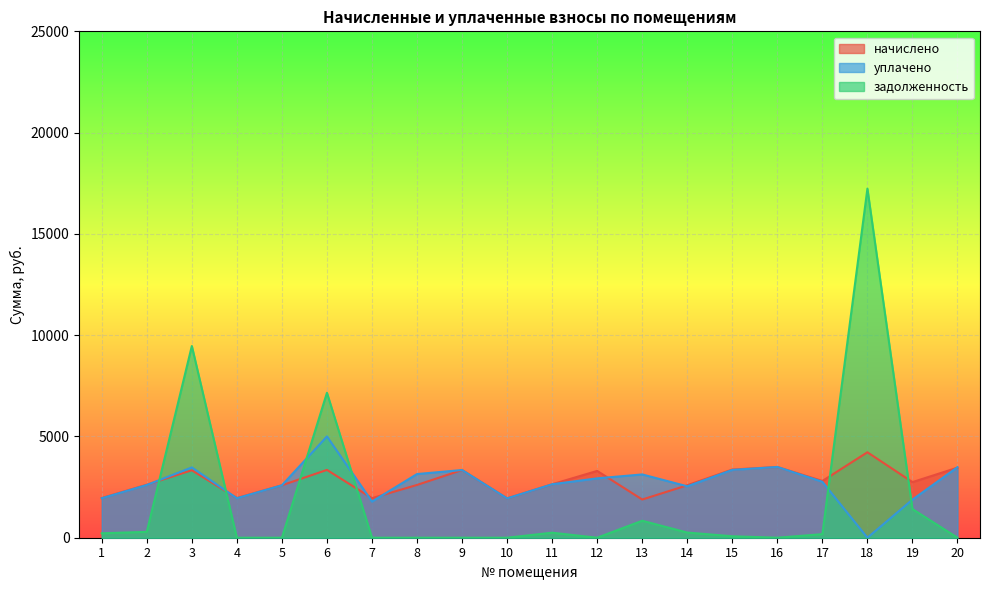

At 13, list the series in order from smallest to largest.

задолженность, начислено, уплачено